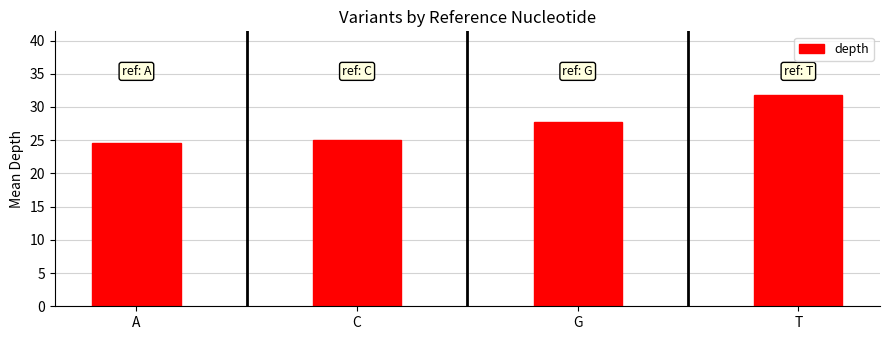

How many values are below 27?

2